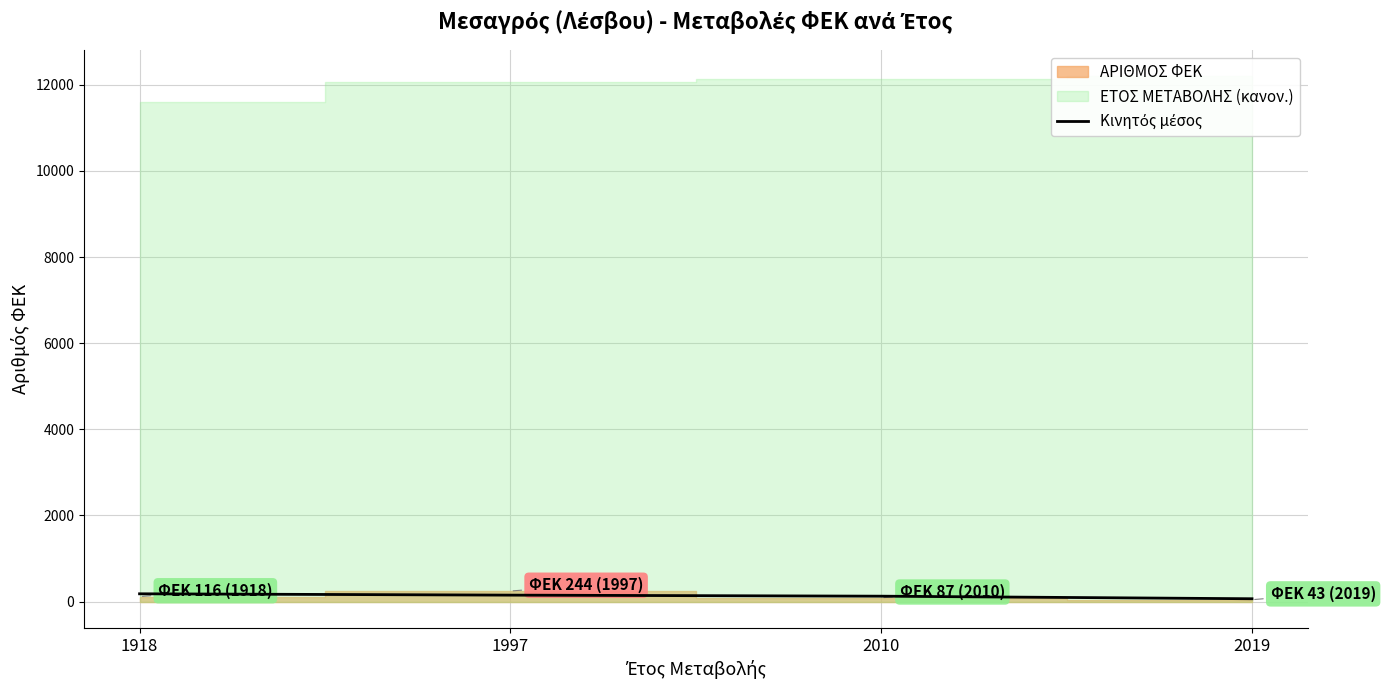

What is the sum of all values?

518.7